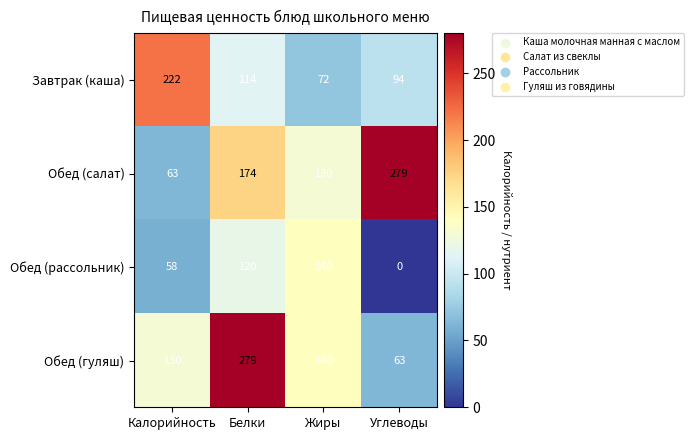

At Белки, list the series in order from smallest to largest.

Завтрак (каша), Обед (рассольник), Обед (салат), Обед (гуляш)